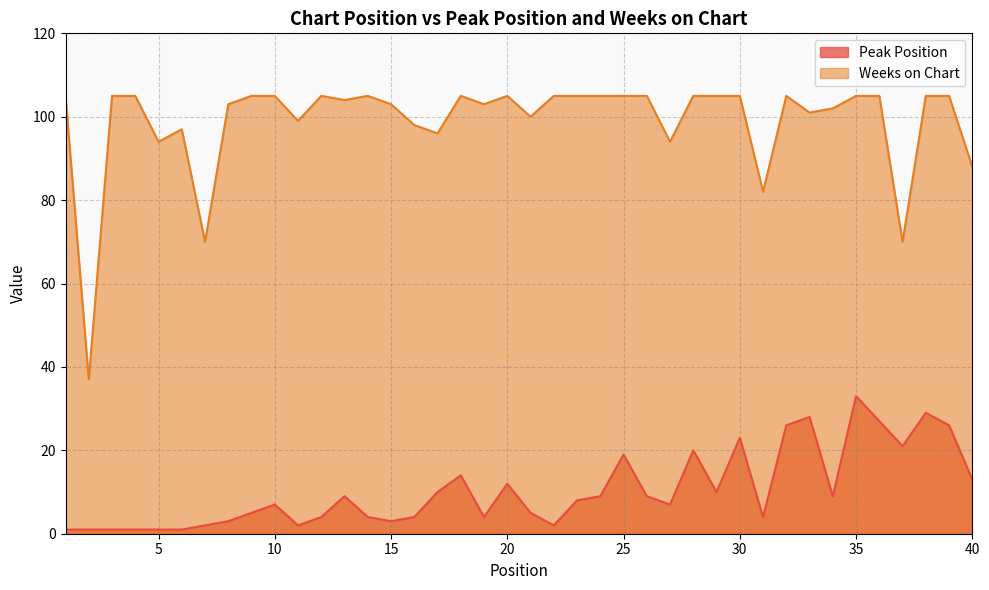

What is the average value of the Peak Position series?

10